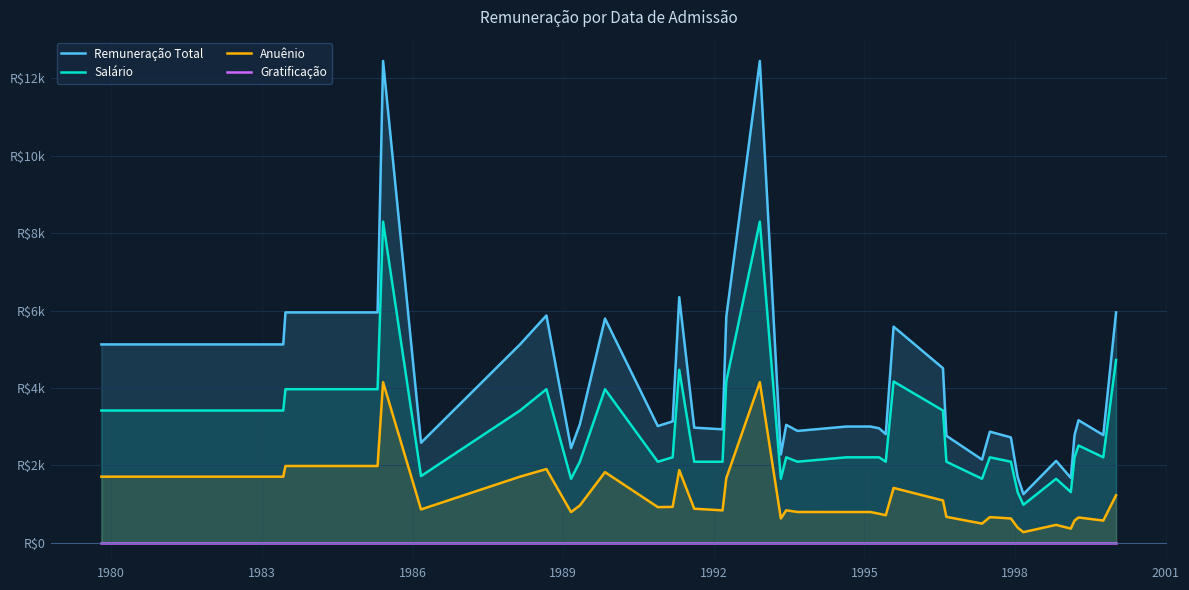

What is the maximum value for Salário?

8298.3